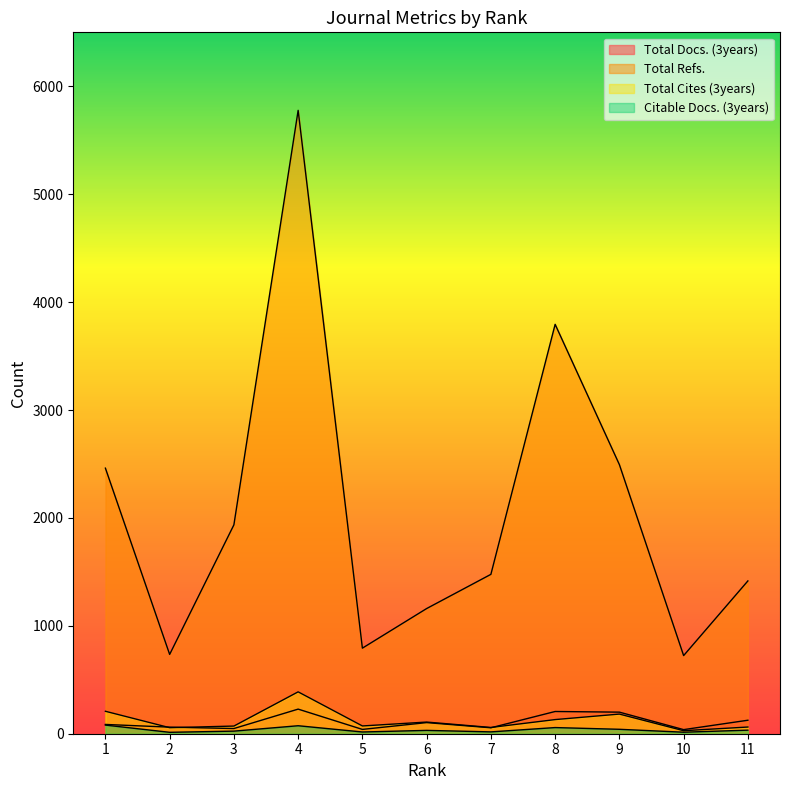

What is the difference between the maximum and minimum values in the Total Cites (3years) series?

360